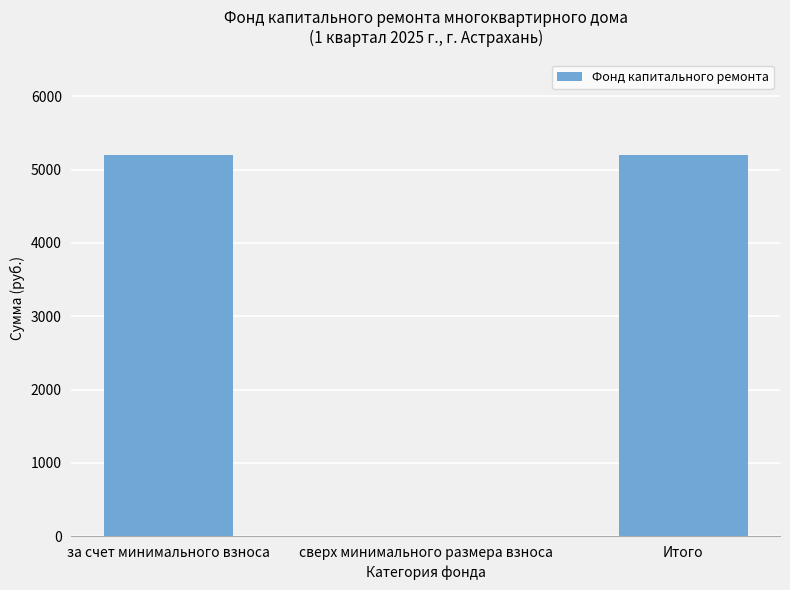

How many values are above zero?

2